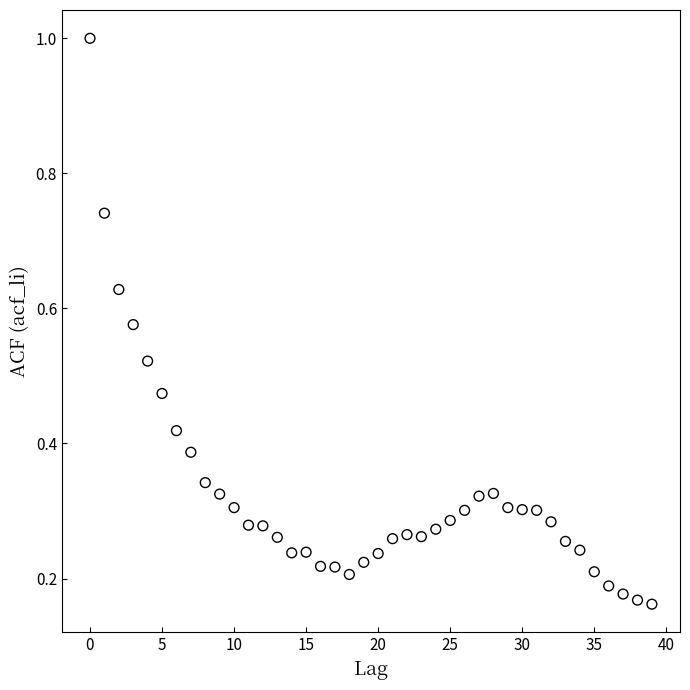

What is the range of Y values (max minus min)?

0.8